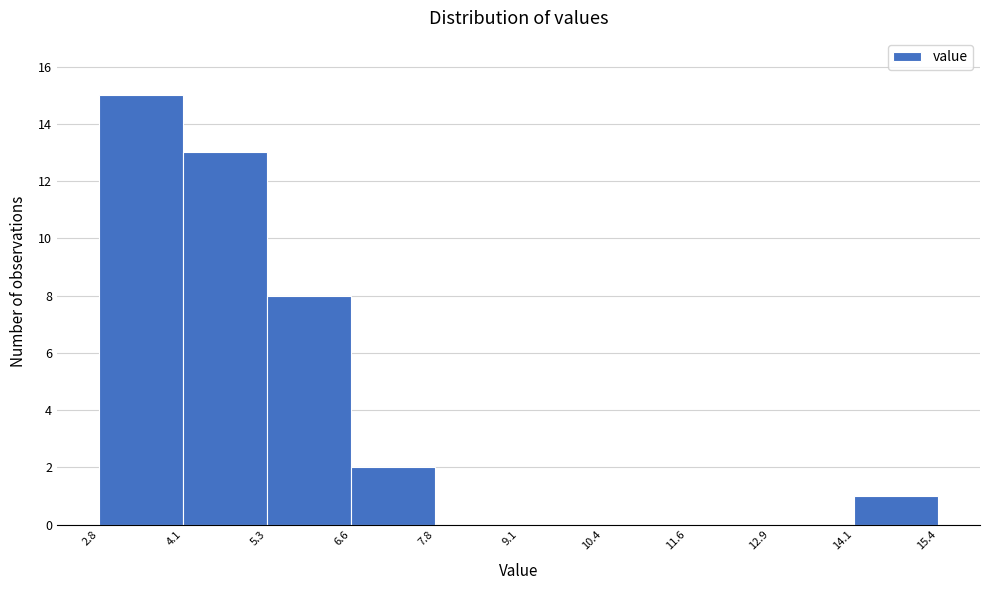

What is the height of the bar covering 5.3 to 6.6 on the x-axis? The values are not printed on the chart, so give them approximately, as read against the axis.

8